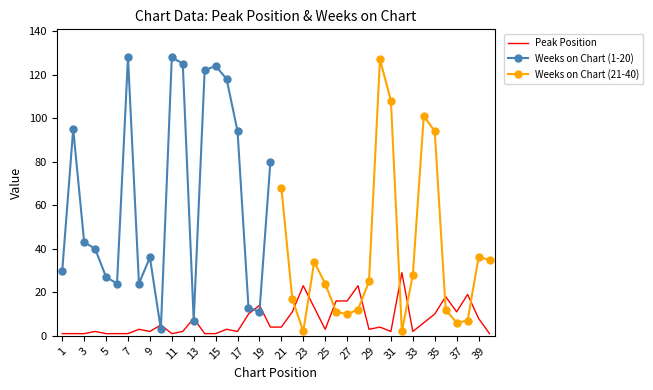

Reading right to left, extract all data points from this chart.

1	8	19	11	18	10	6	2	29	2	4	3	23	16	16	3	13	23	11	4	4	14	10	2	3	1	1	8	2	1	5	2	3	1	1	1	2	1	1	1